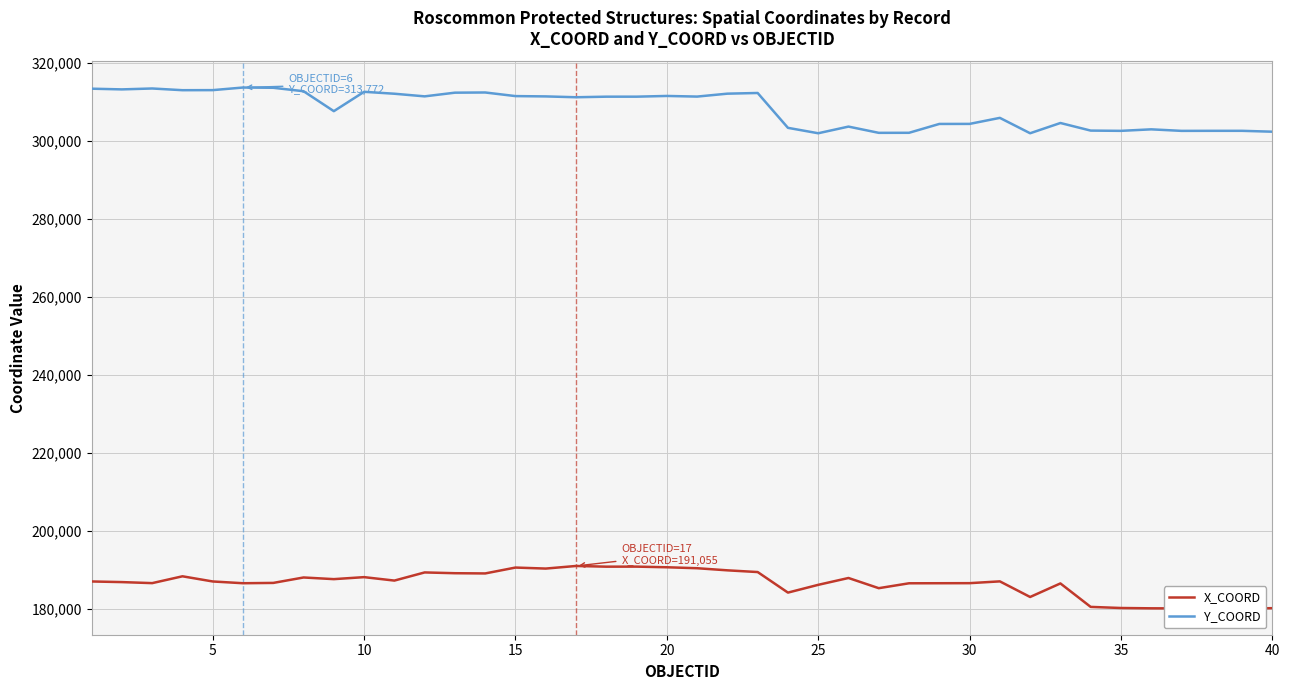

The value of Y_COORD at 20 is 489033. True or false?

False